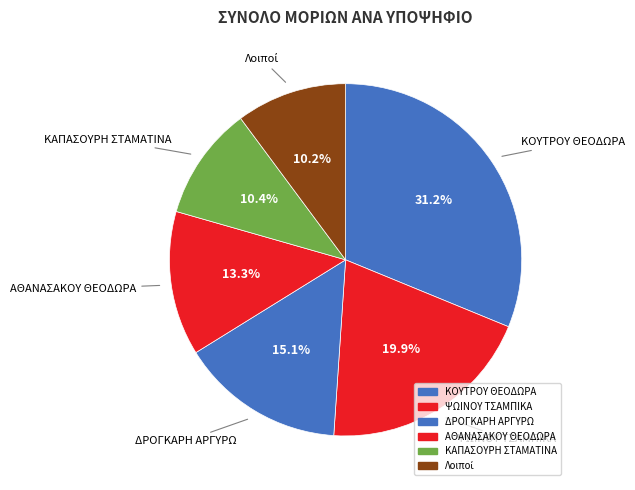

Combined, do ΚΑΠΑΣΟΥΡΗ ΣΤΑΜΑΤΙΝΑ and ΚΟΥΤΡΟΥ ΘΕΟΔΩΡΑ account for over 50%?

No